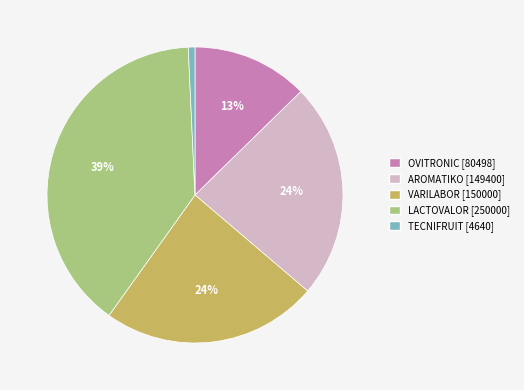

Is there any slice that represents more than half of the pie?

No